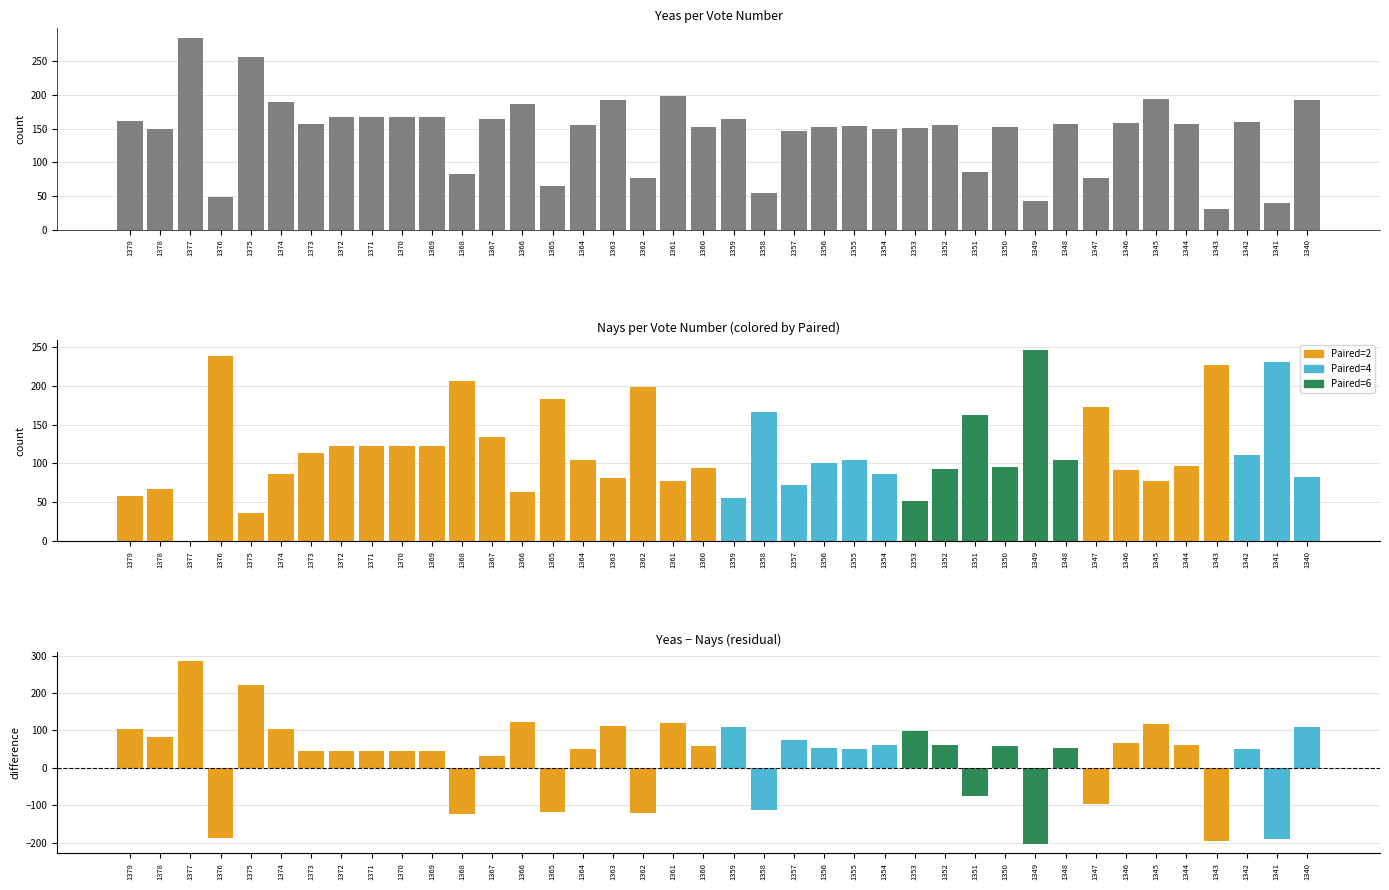

Between 1351 and 1378, which is larger?

1378